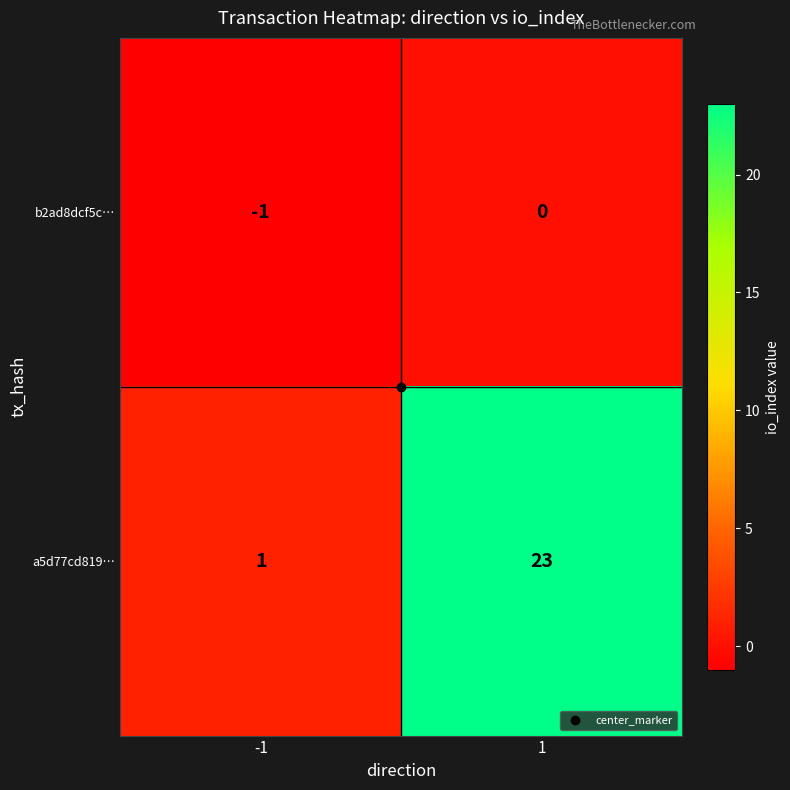

What is the approximate value of a5d77cd819… at 1, to the nearest 10?

20